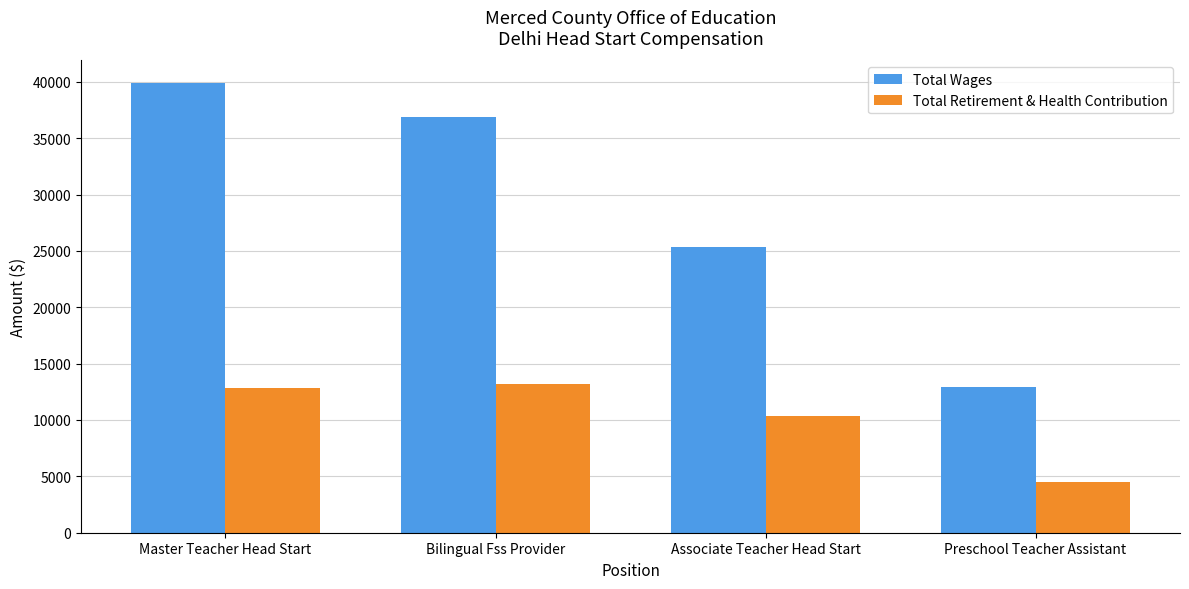

What is the label of the 1st bar from the left?

Master Teacher Head Start